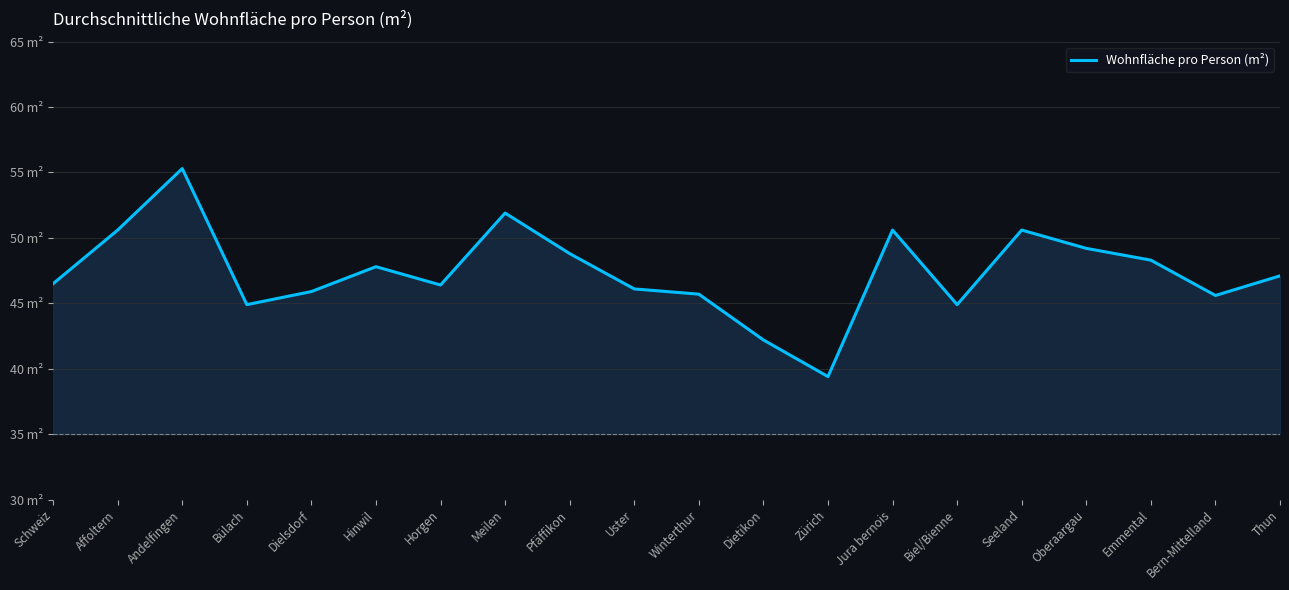

What is the difference between the values at Bülach and Emmental?

3.4